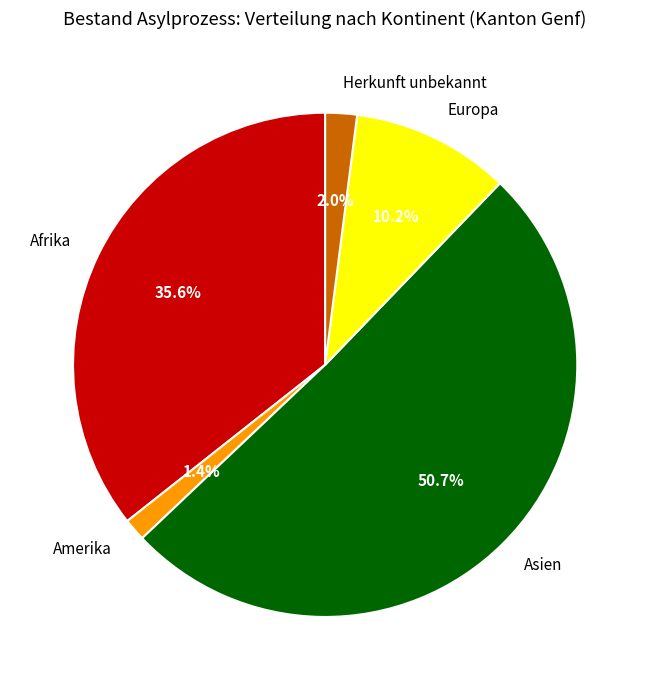

To the nearest percent, what is the average slice percentage?

20%